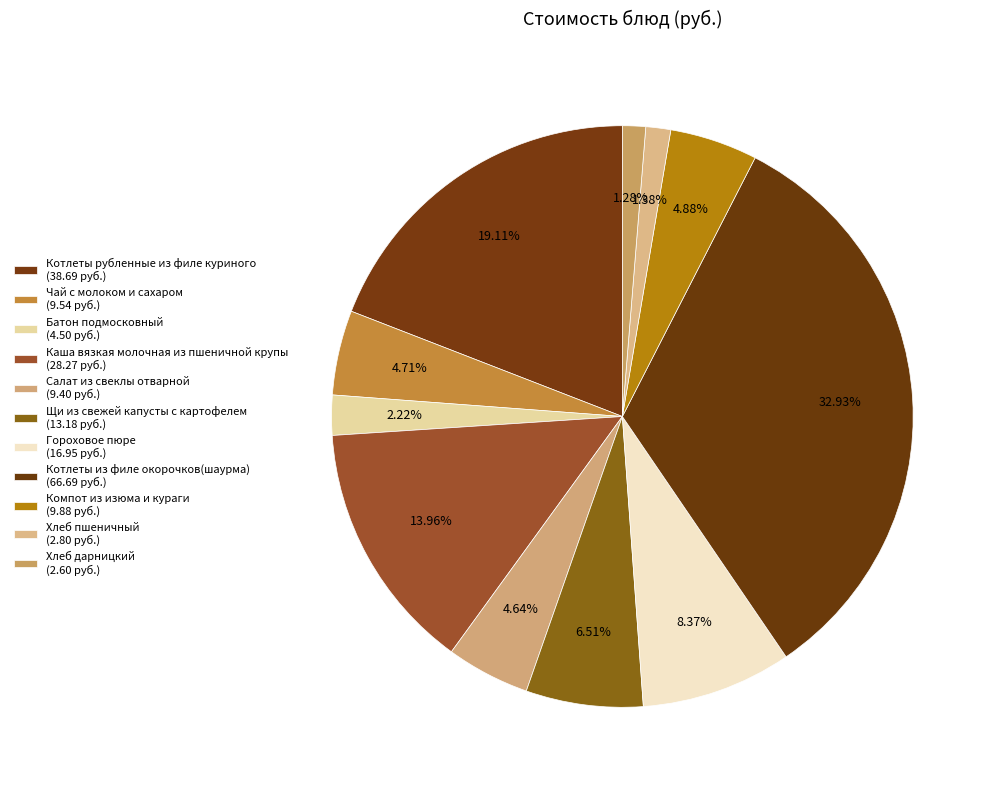

How many slices are in this pie chart?

11